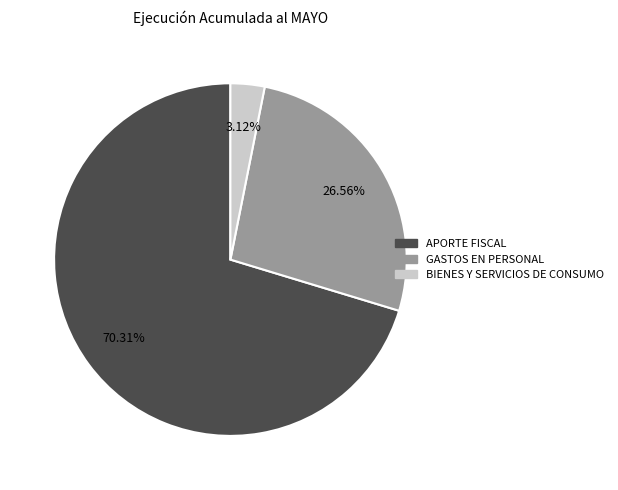

Is GASTOS EN PERSONAL the majority of the pie?

No